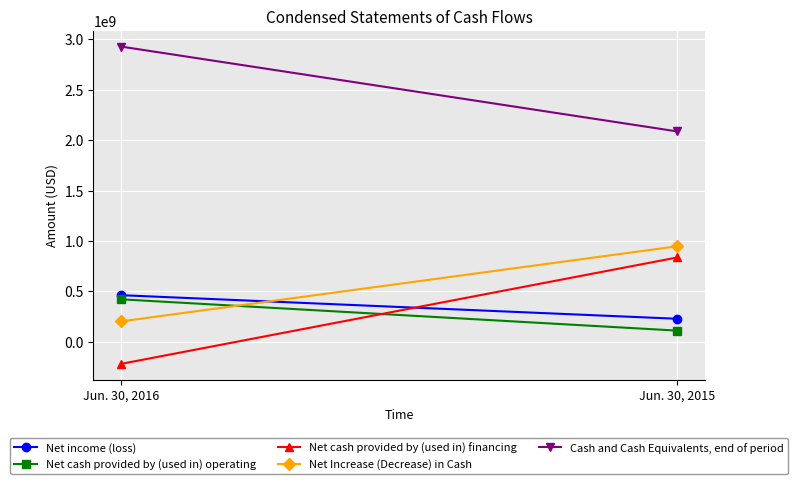

How many values in the Net income (loss) series are below 462453889?

1